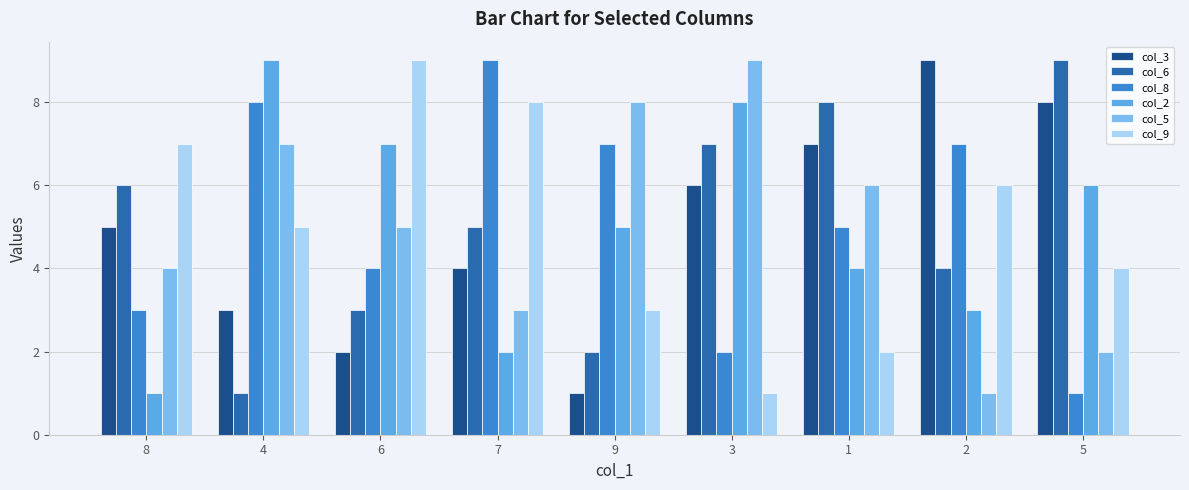

What is the sum of all col_2 values?

45